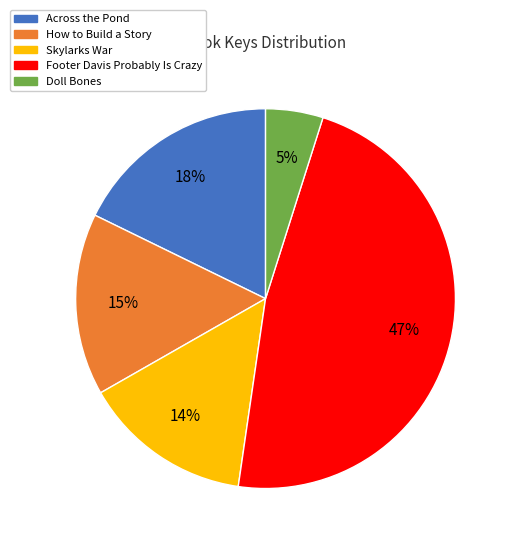

Do Doll Bones and Across the Pond together represent more than half of the pie?

No